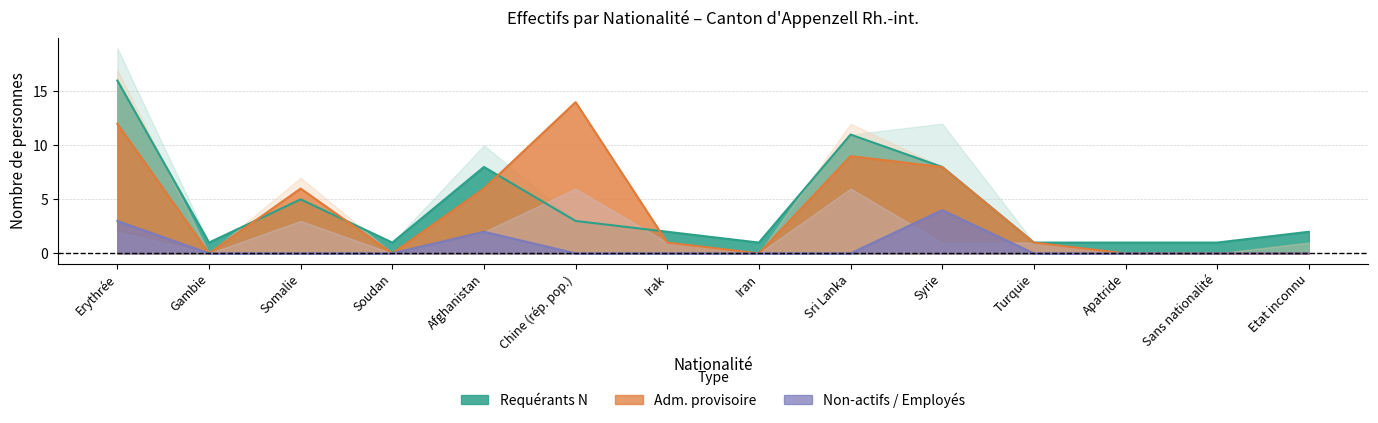

Is the value of Requérants N - Total at Syrie greater than the value of Adm. prov. - Actifs at Irak?

Yes